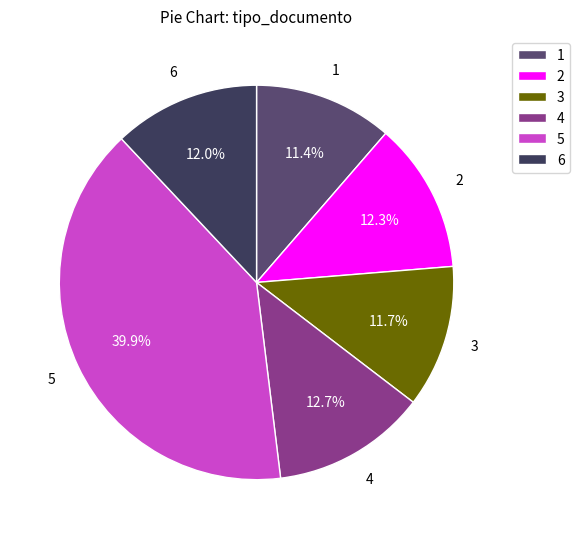

How much of the chart is everything except 5?

60.1%